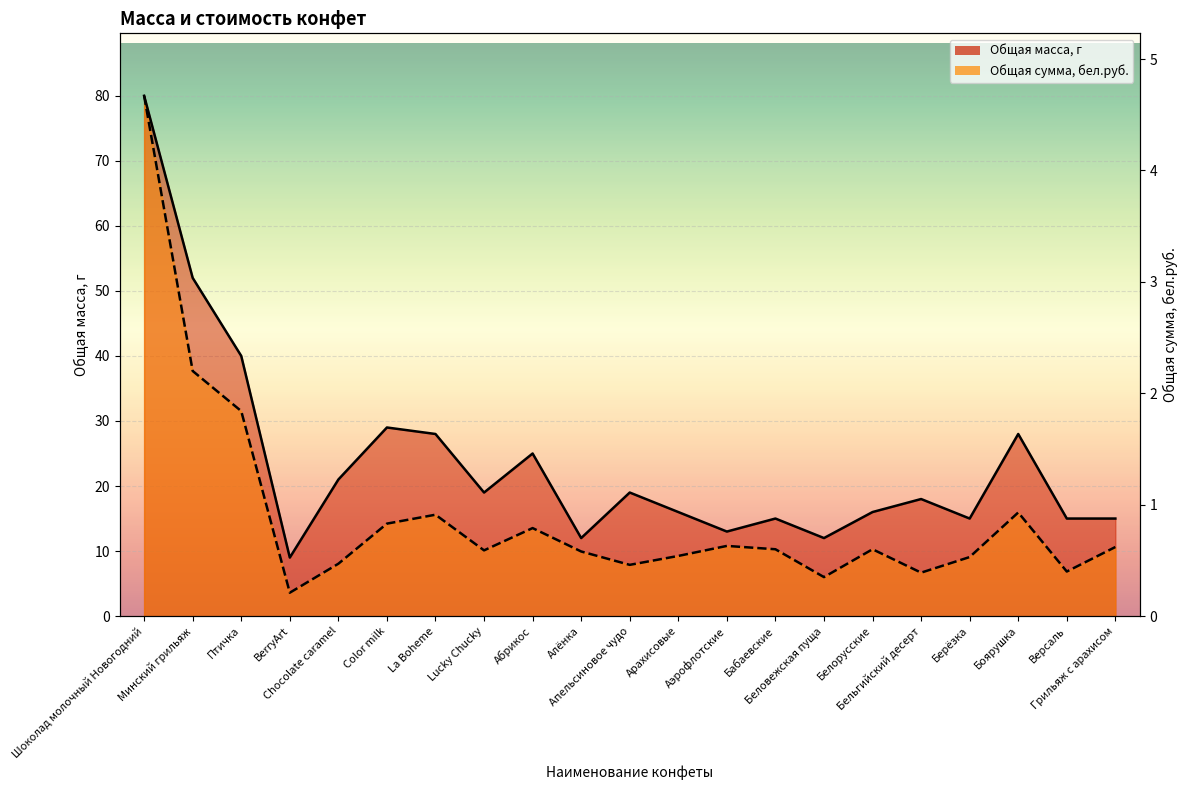

Is the value of Общая сумма, бел.руб. at Шоколад молочный Новогодний greater than the value of Общая масса, г at Бельгийский десерт?

Yes